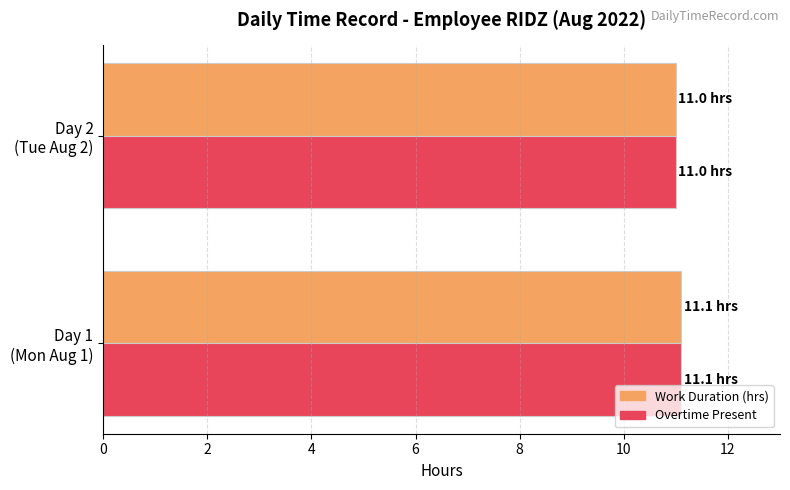

Count the number of data series in this chart.

2